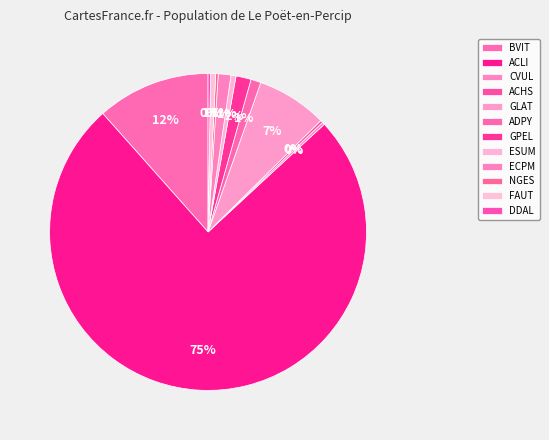

What portion of the pie excludes FAUT?

99.5%